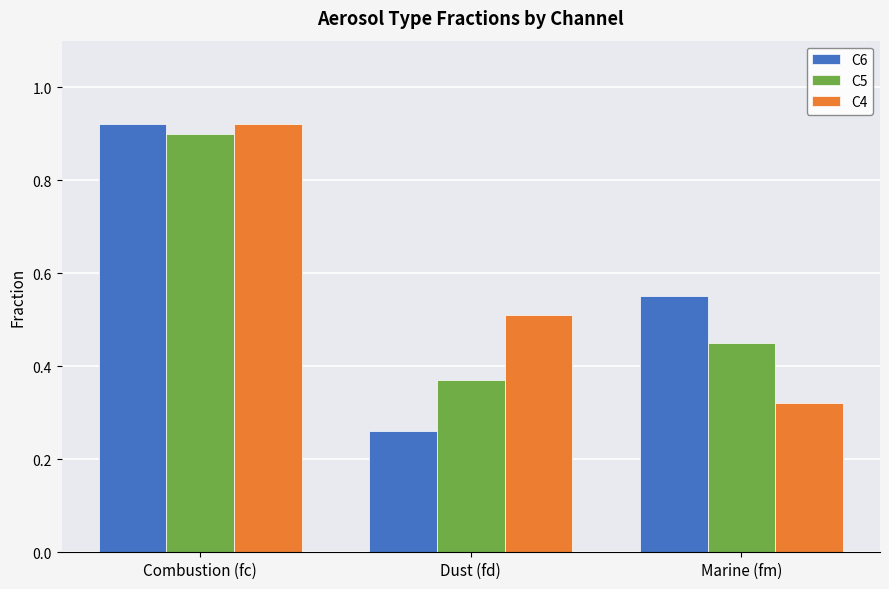

What is the label of the 3rd bar from the right?

Combustion (fc)